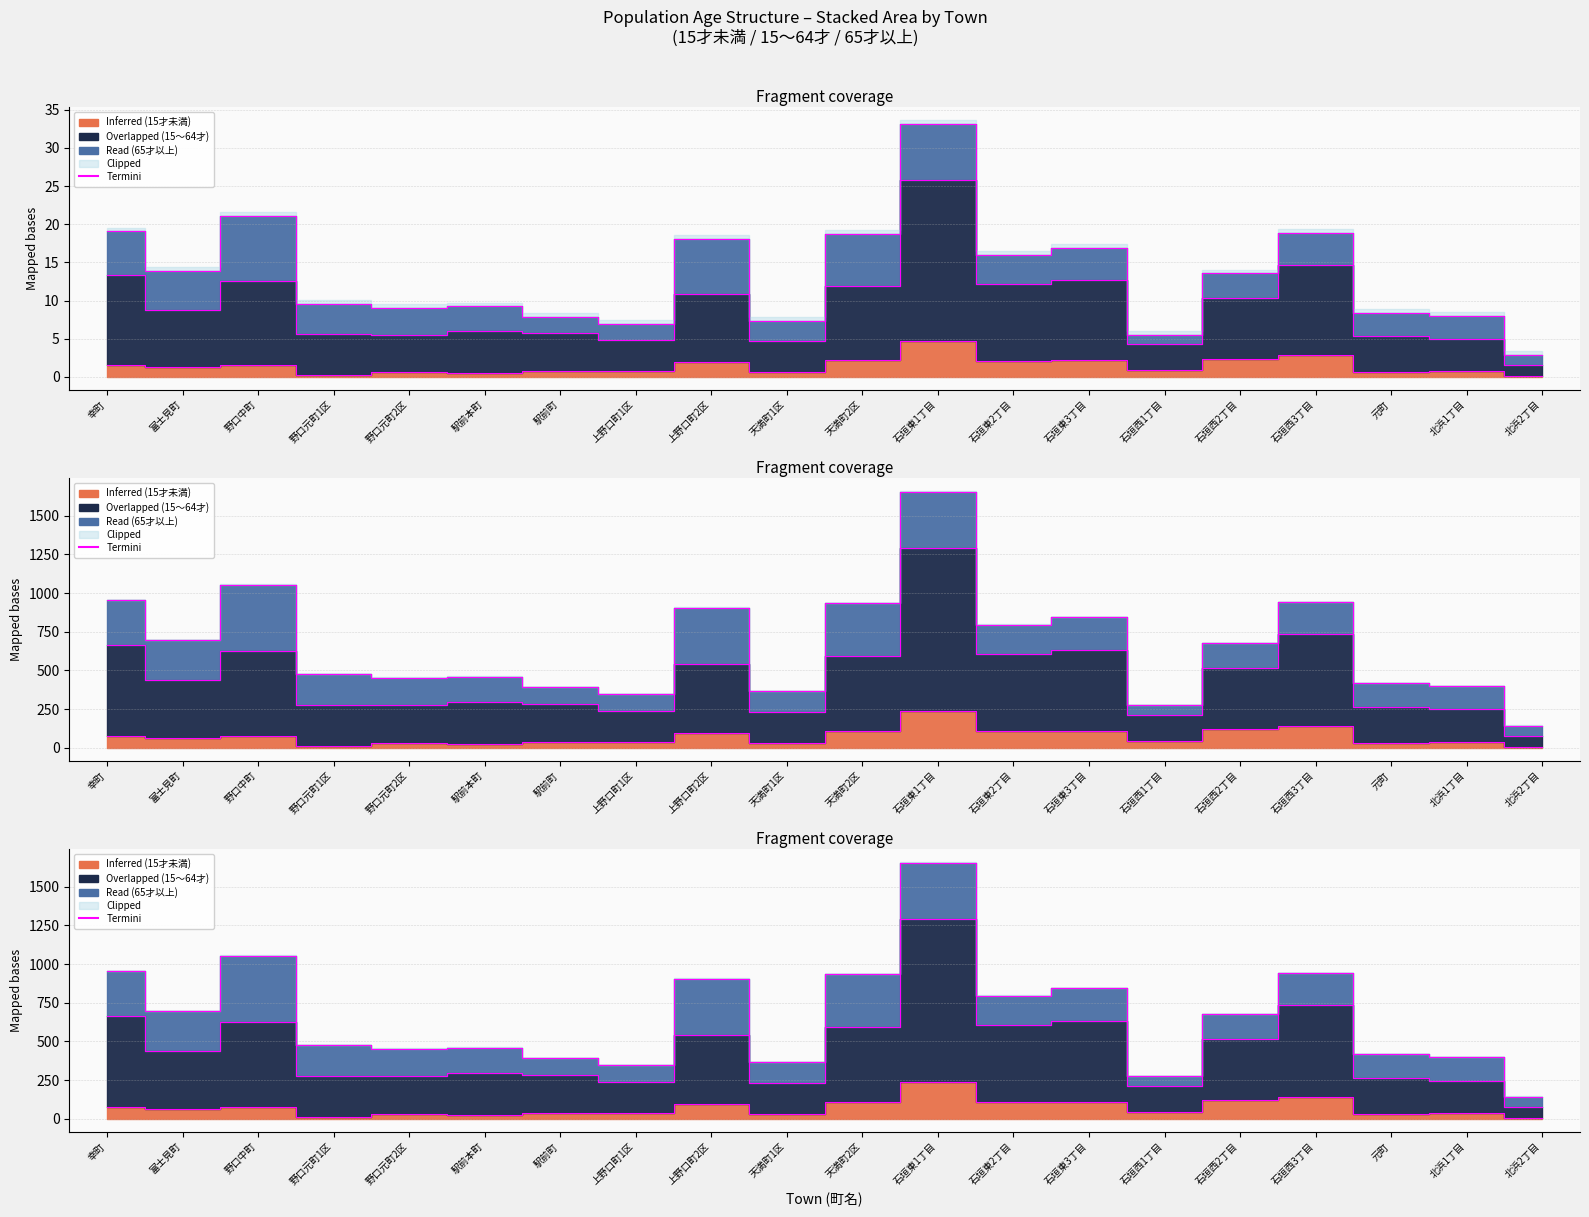

What is the minimum value shown in the chart?

0.2